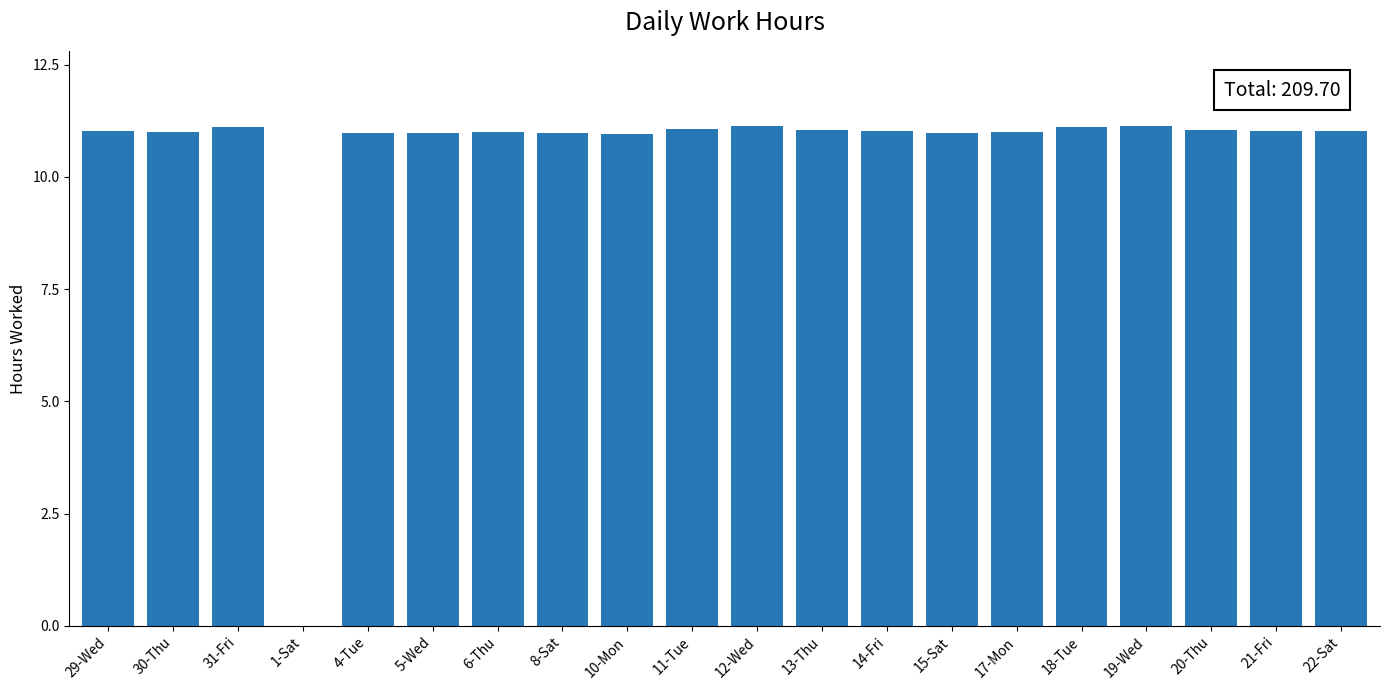

What is the average value?

10.5